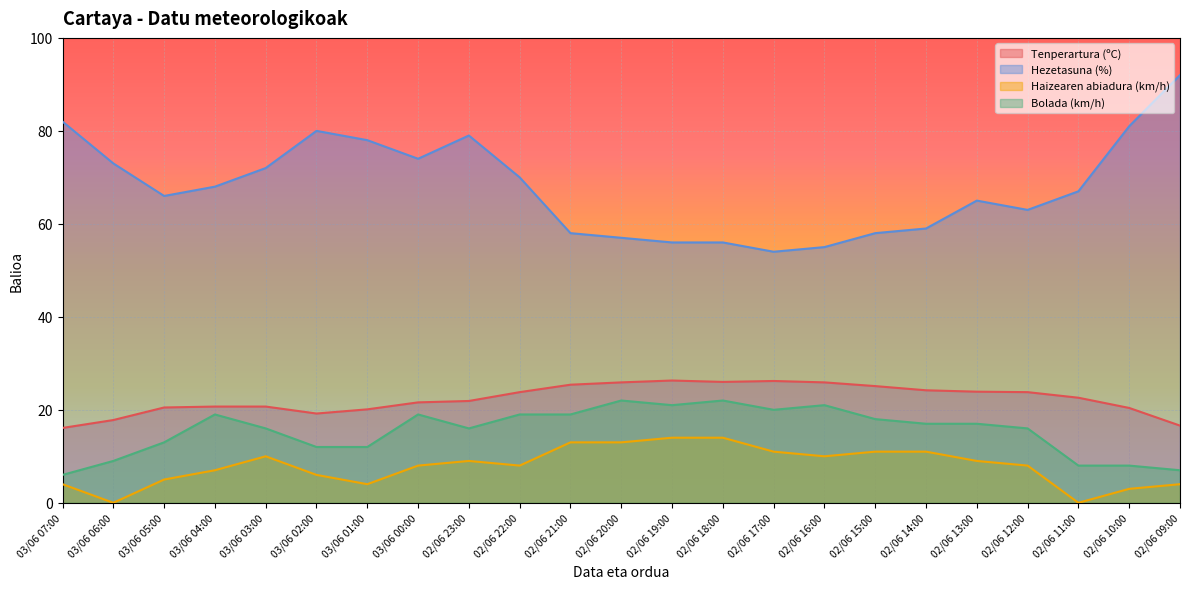

What is the approximate value of Haizearen abiadura (km/h) at 02/06 16:00?

10.0